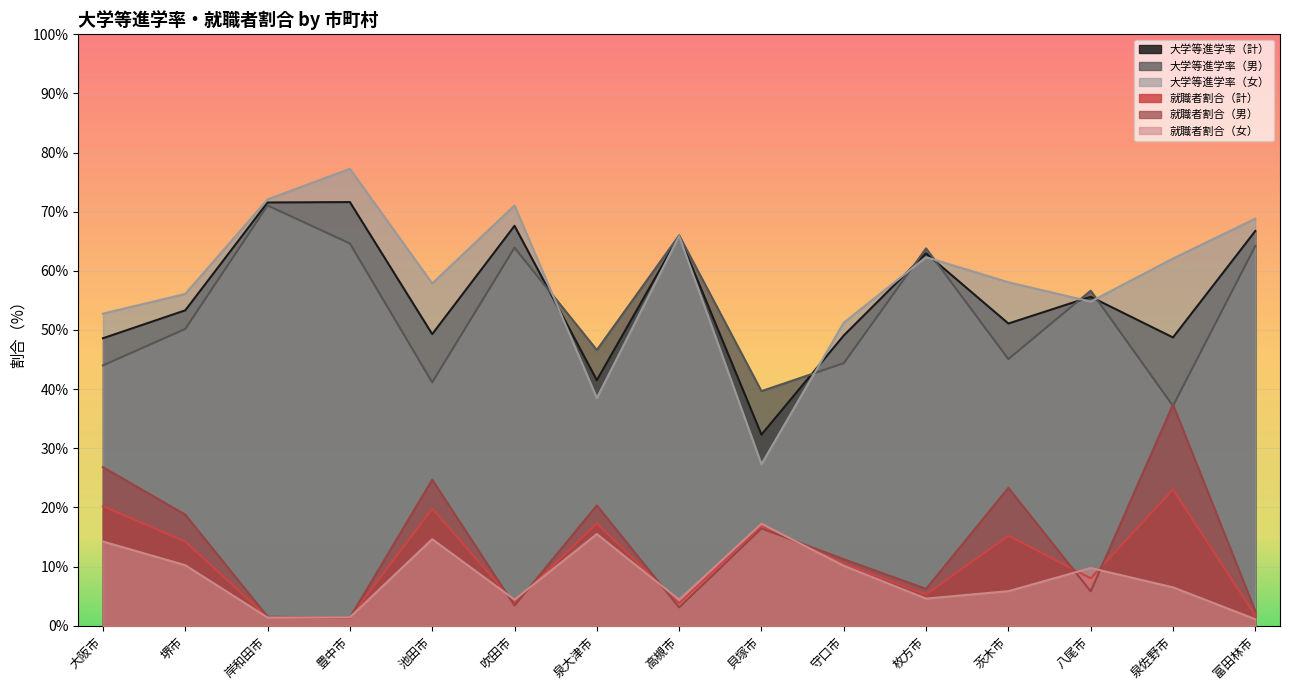

What are all the series names shown in the legend?

大学等進学率（計）, 大学等進学率（男）, 大学等進学率（女）, 就職者割合（計）, 就職者割合（男）, 就職者割合（女）